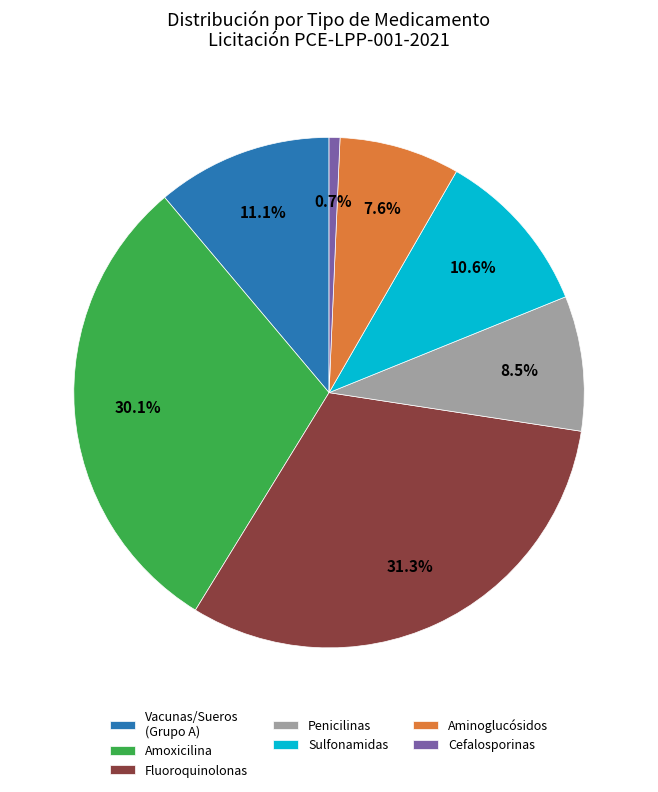

Is there a majority slice in this chart?

No